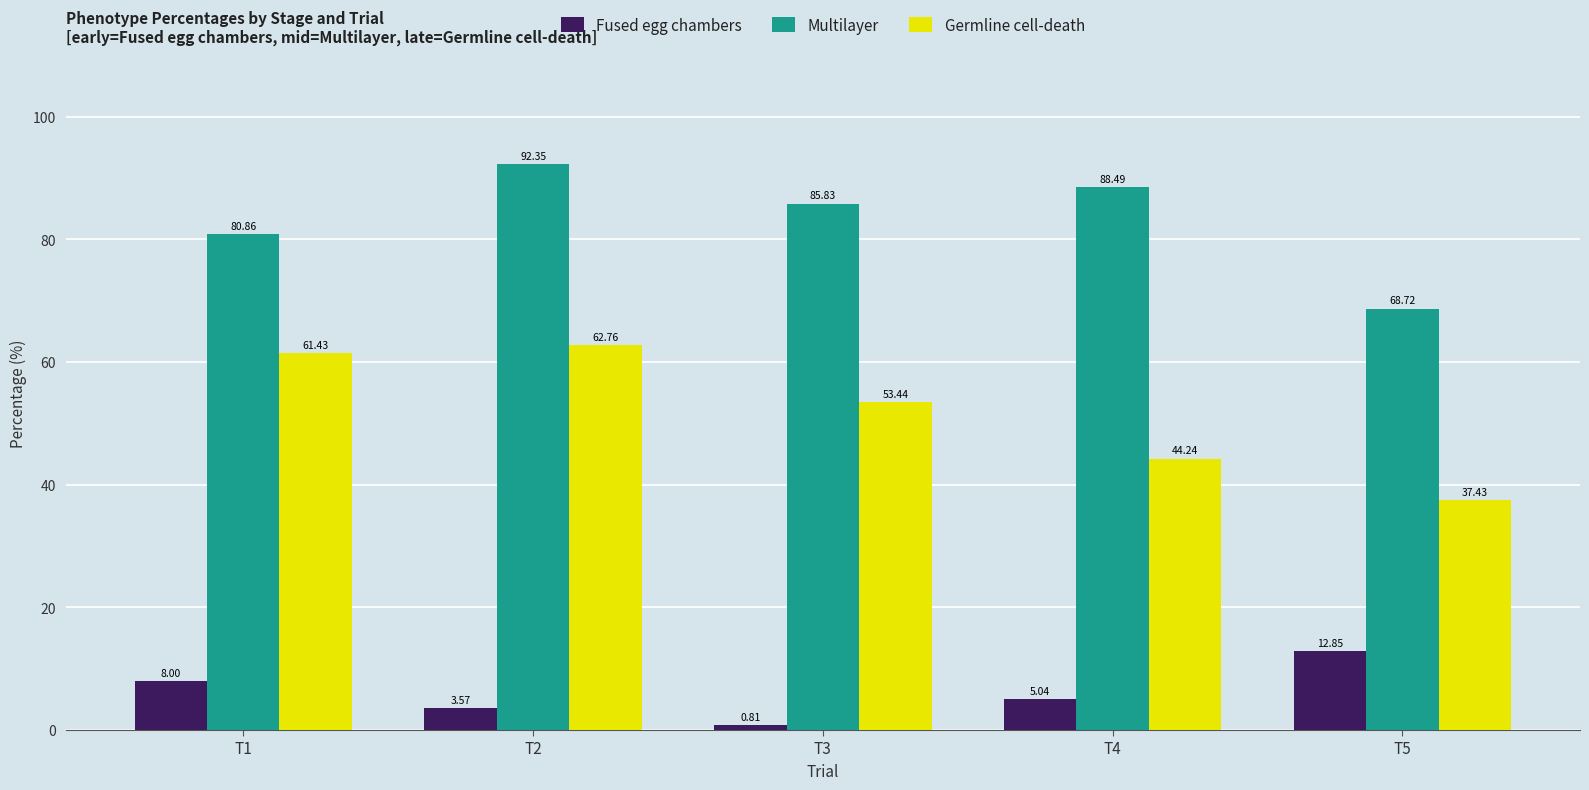

Between T2 and T3, which series saw the biggest shift?

Germline cell-death